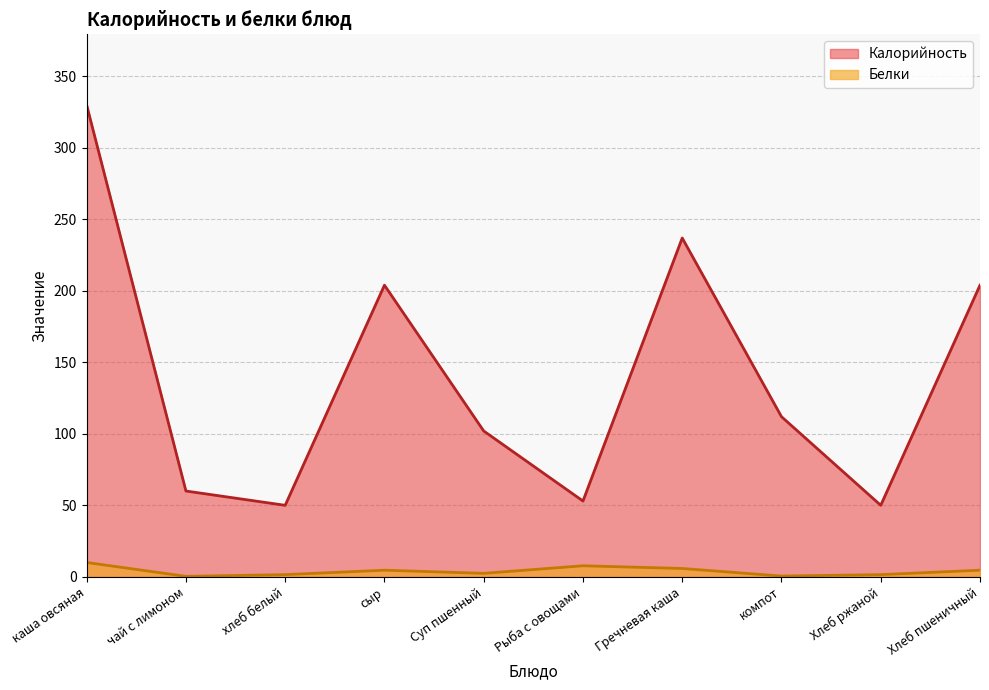

Between Хлеб ржаной and Хлеб пшеничный, which series saw the biggest shift?

Калорийность